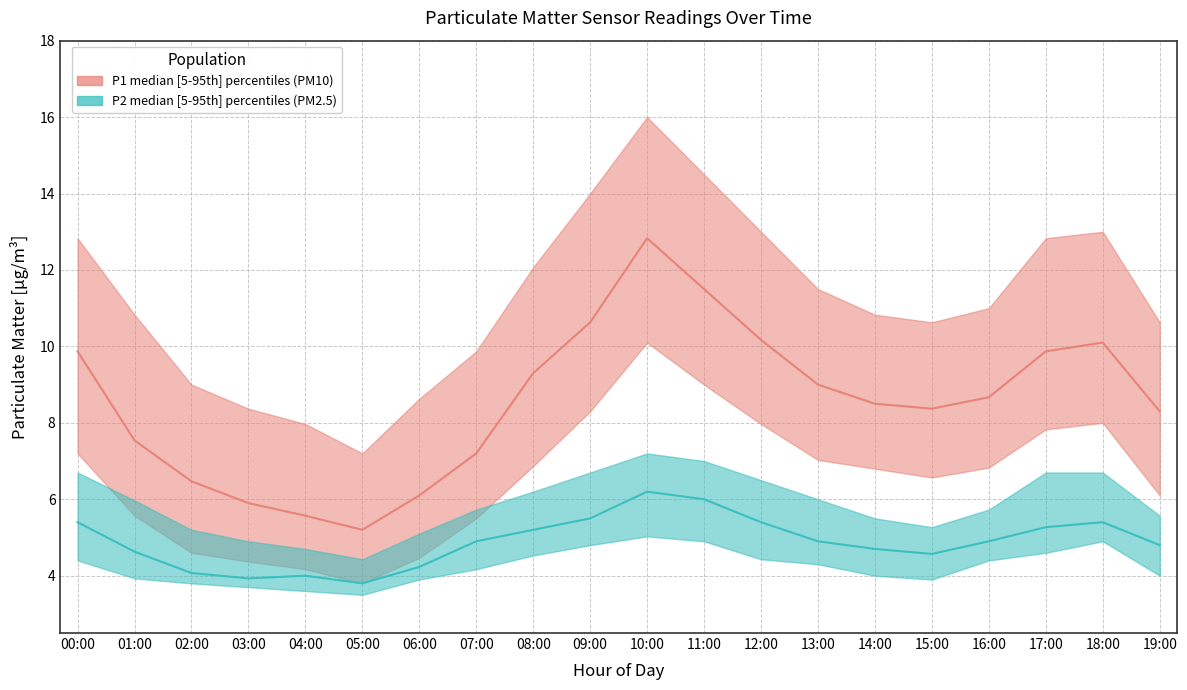

The value of P1_lower at 07:00 is 5.5. True or false?

True